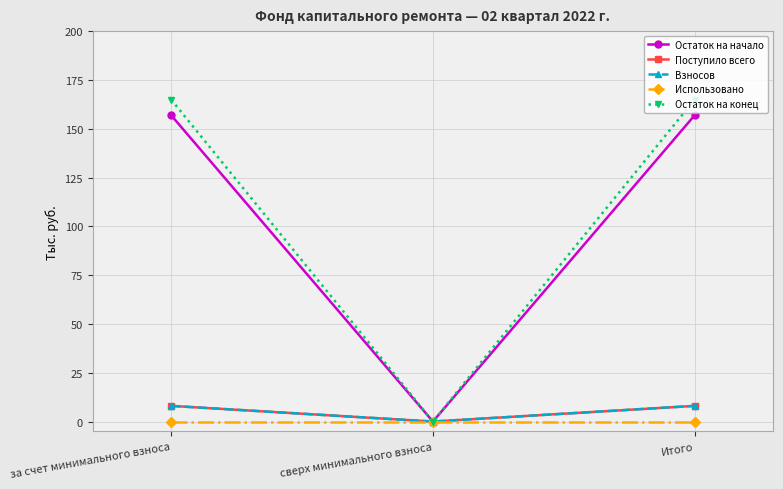

At which label is Остаток на конец closest to 82?

сверх минимального взноса